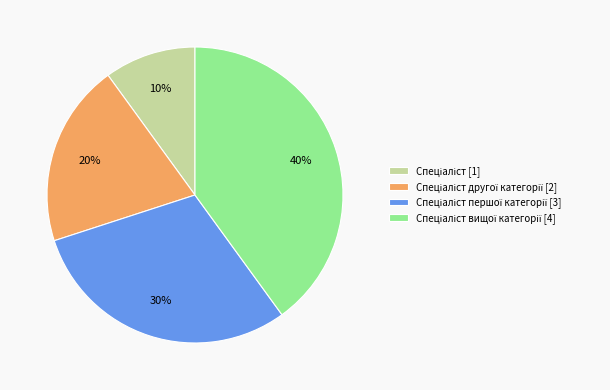

Is there a majority slice in this chart?

No